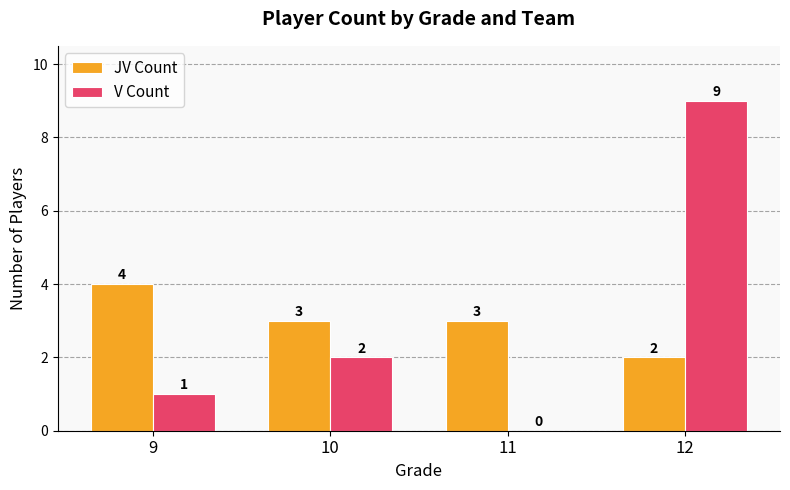

How many groups of bars are there?

4